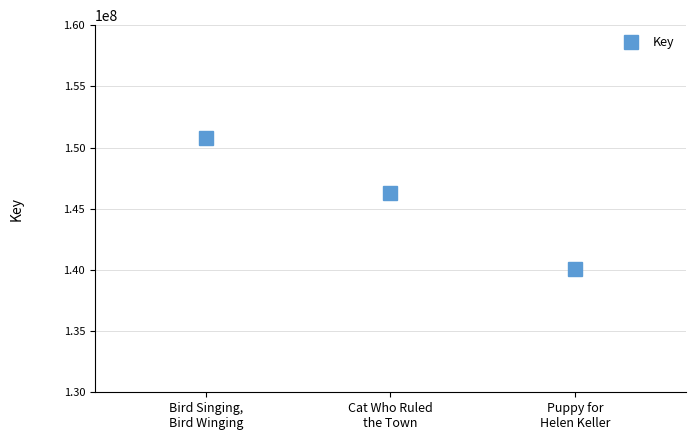

At which label is the value closest to 145453261?

Cat Who Ruled
the Town